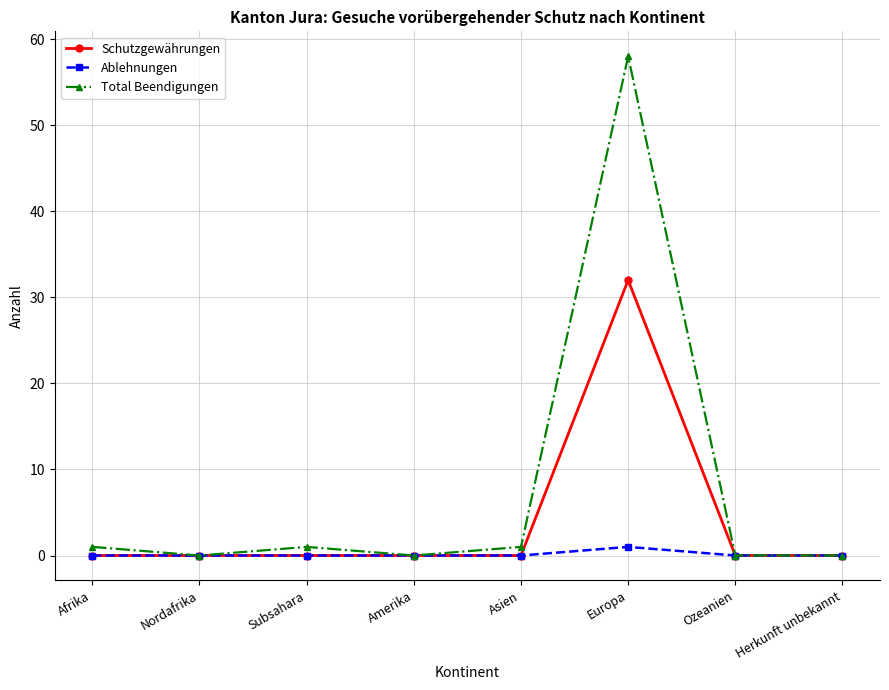

The Schutzgewährungen series shows -20 at Ozeanien. True or false?

False